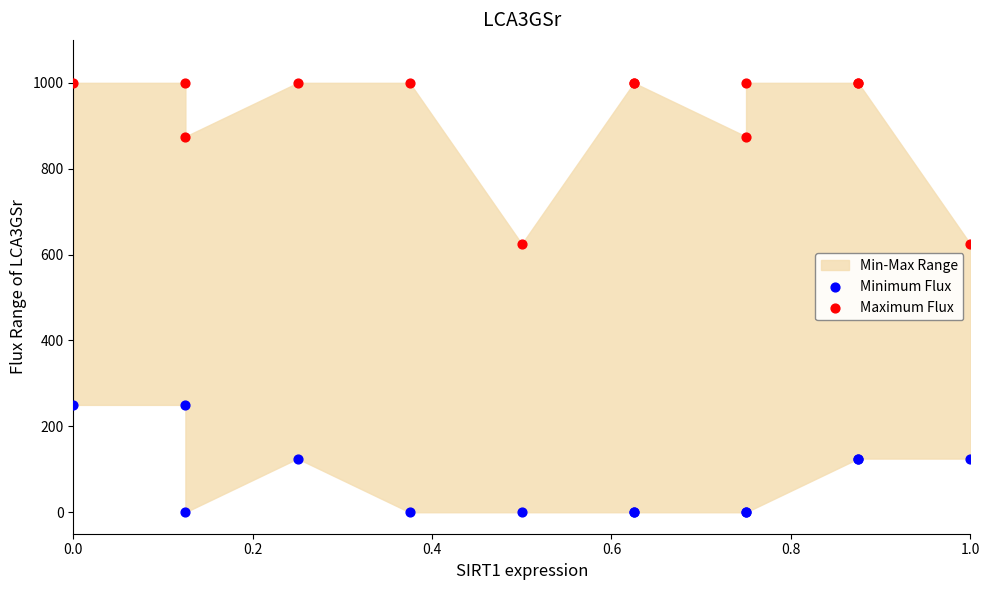

Which series contains the lowest Y value?

Minimum Flux